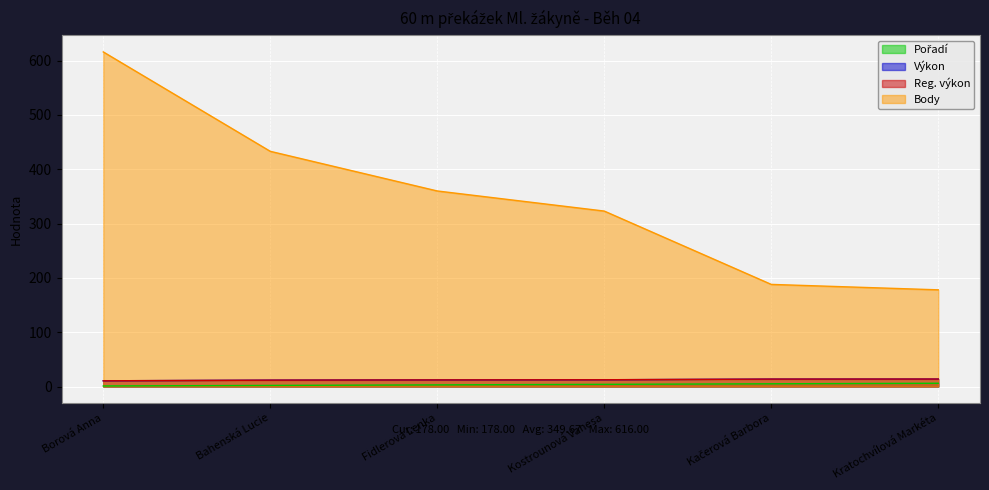

Which series has the largest total across all categories?

Body